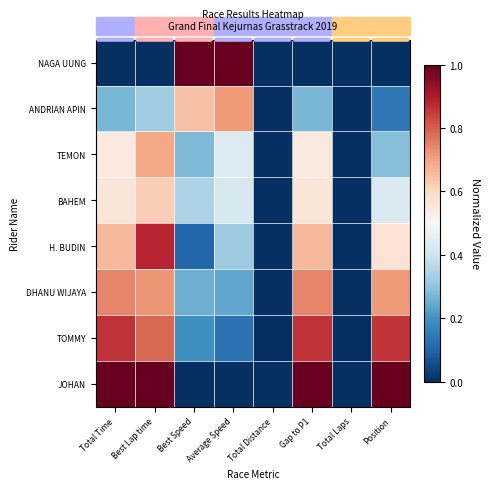

At Best Lap time, list the series in order from smallest to largest.

NAGA UUNG, ANDRIAN APIN, BAHEM, TEMON, DHANU WIJAYA, TOMMY, H. BUDIN, JOHAN